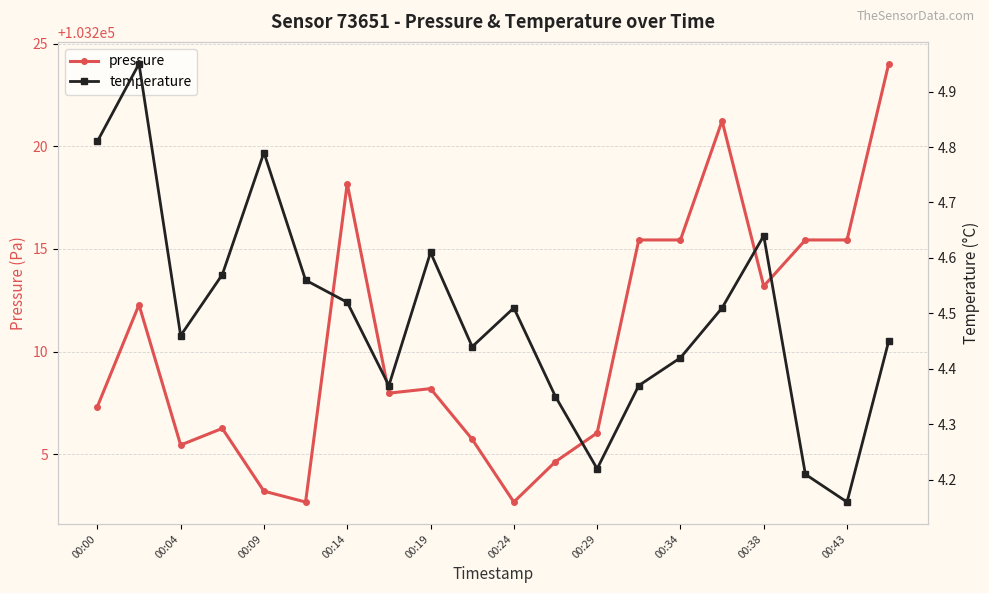

Where is the first local minimum for pressure?

00:04